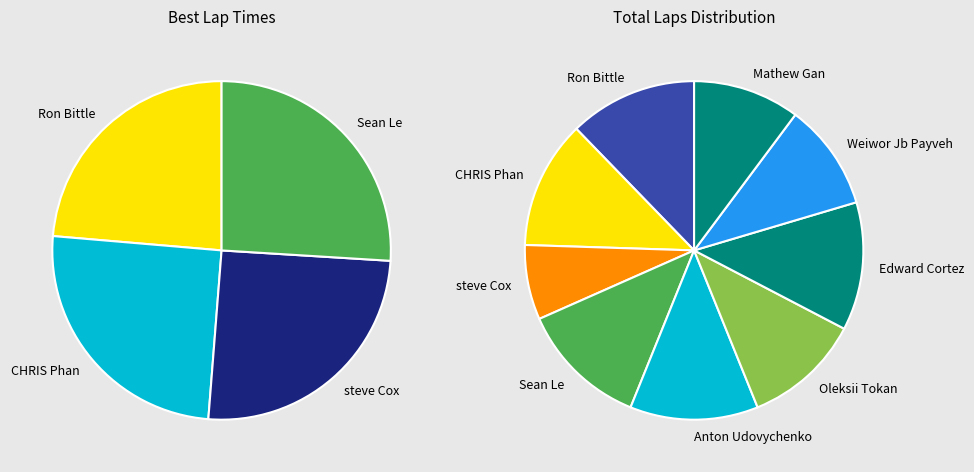

Combined, what portion of the pie is Edward Cortez and Anton Udovychenko?

22.8%